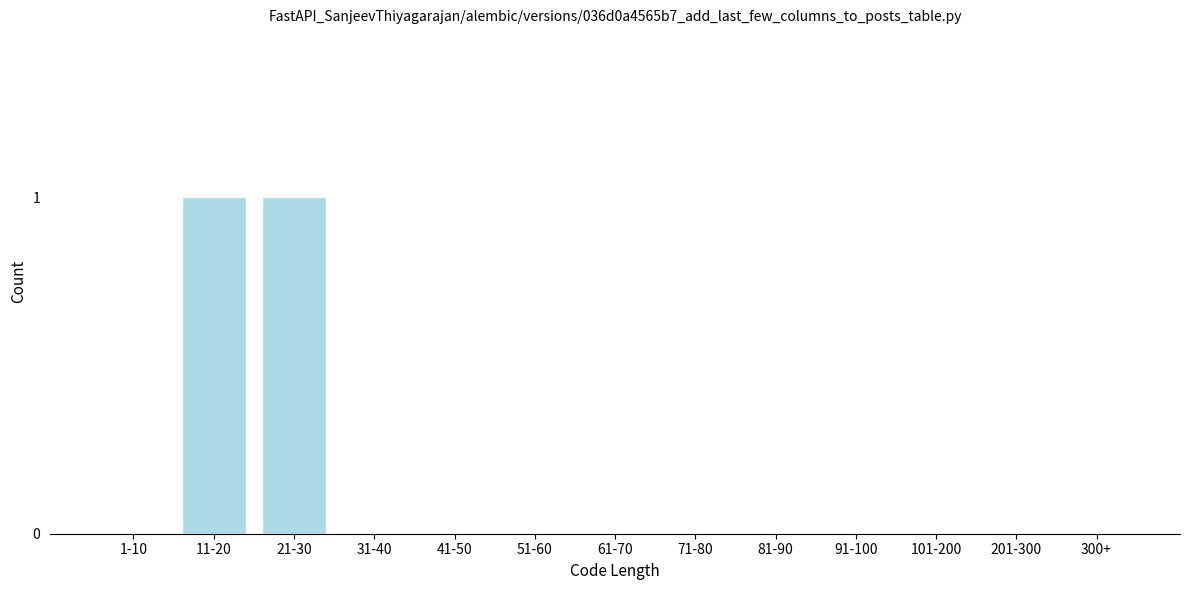

Reading right to left, list all the values displayed in this chart.

300+=0	201-300=0	101-200=0	91-100=0	81-90=0	71-80=0	61-70=0	51-60=0	41-50=0	31-40=0	21-30=1	11-20=1	1-10=0